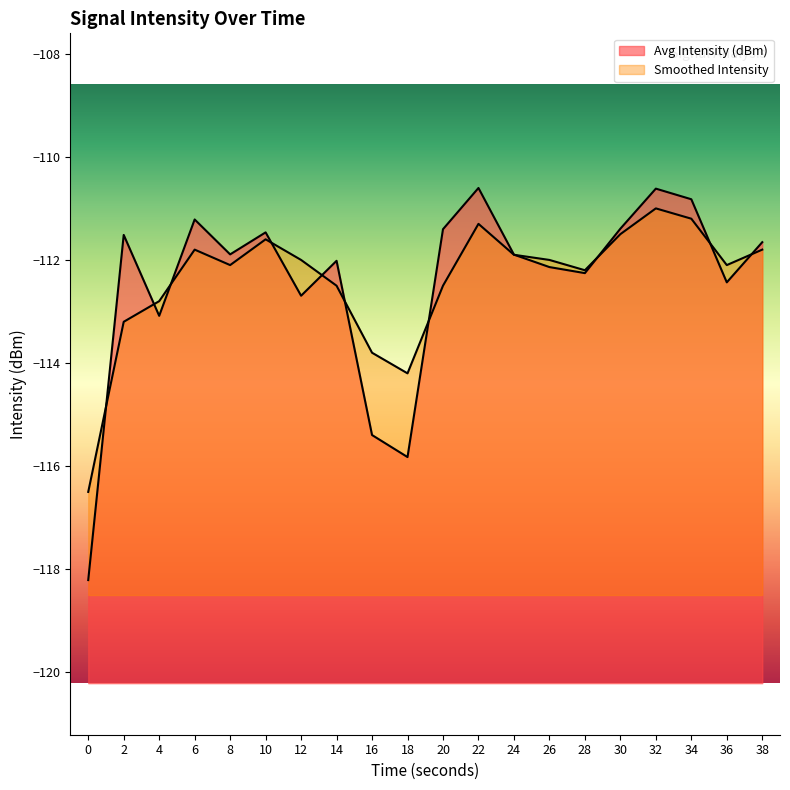

Reading left to right, what are all the values shown in this chart?

Avg Intensity (dBm): 0=-118.2	2=-111.5	4=-113.1	6=-111.2	8=-111.9	10=-111.5	12=-112.7	14=-112.0	16=-115.4	18=-115.8	20=-111.4	22=-110.6	24=-111.9	26=-112.1	28=-112.3	30=-111.4	32=-110.6	34=-110.8	36=-112.4	38=-111.7
Smoothed Intensity: 0=-116.5	2=-113.2	4=-112.8	6=-111.8	8=-112.1	10=-111.6	12=-112.0	14=-112.5	16=-113.8	18=-114.2	20=-112.5	22=-111.3	24=-111.9	26=-112.0	28=-112.2	30=-111.5	32=-111.0	34=-111.2	36=-112.1	38=-111.8